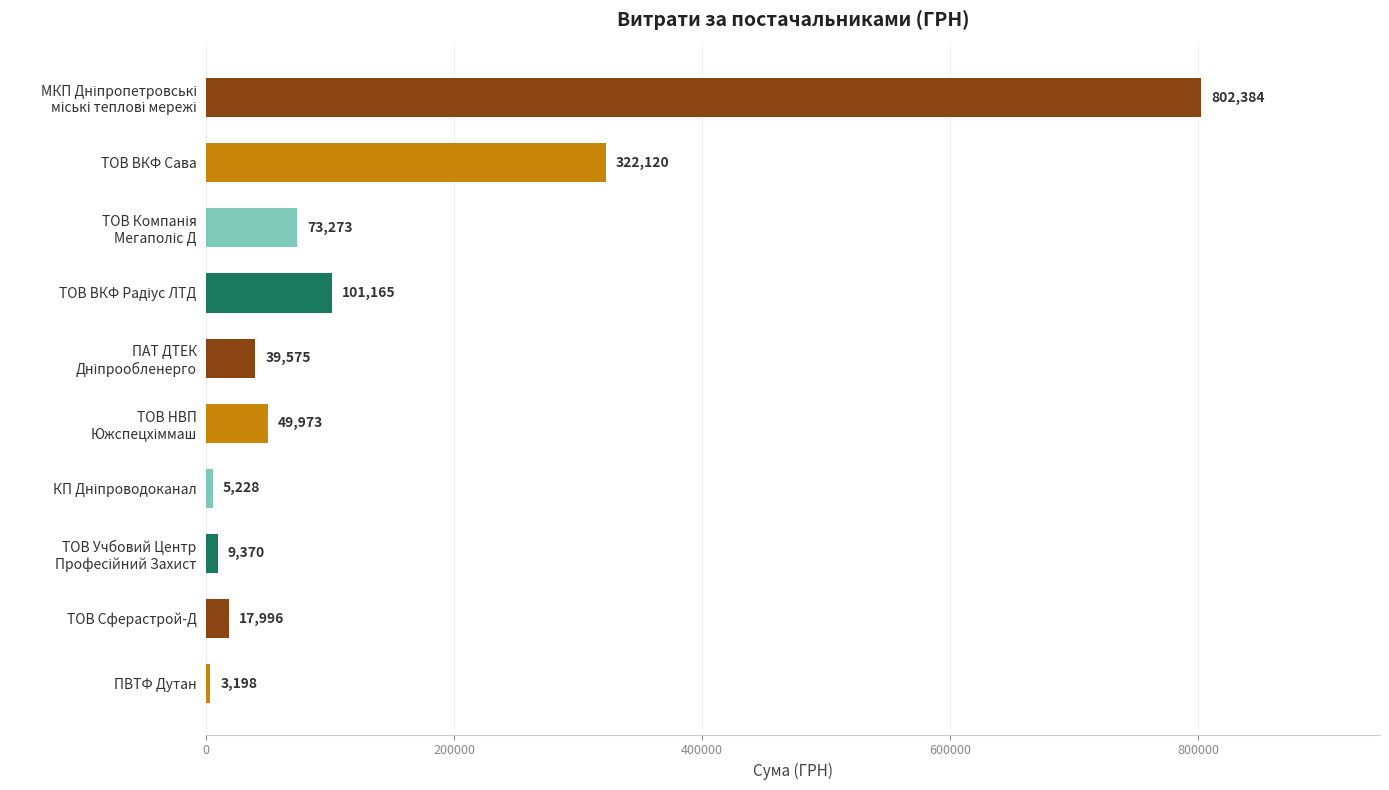

At which category does the chart reach its minimum across all series?

ПВТФ Дутан